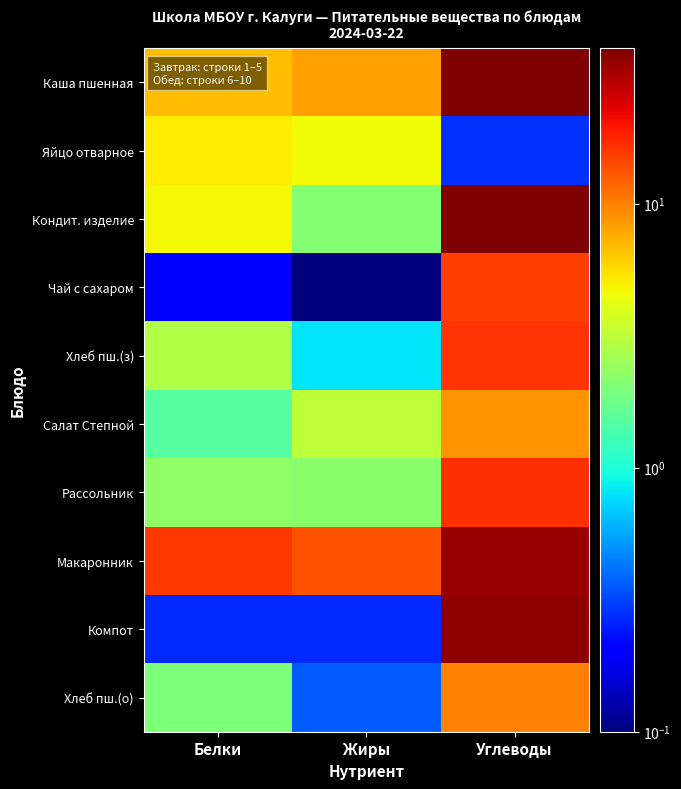

Reading left to right, what are all the values shown in this chart?

Каша пшенная: Белки=6.9	Жиры=8.2	Углеводы=37.9
Яйцо отварное: Белки=5.1	Жиры=4.6	Углеводы=0.3
Кондит. изделие: Белки=4.7	Жиры=2.1	Углеводы=38.8
Чай с сахаром: Белки=0.2	Жиры=0.1	Углеводы=15.0
Хлеб пш.(з): Белки=2.9	Жиры=0.8	Углеводы=16.3
Салат Степной: Белки=1.5	Жиры=3.2	Углеводы=8.9
Рассольник: Белки=2.3	Жиры=2.2	Углеводы=16.6
Макаронник: Белки=16.0	Жиры=13.4	Углеводы=34.2
Компот: Белки=0.3	Жиры=0.3	Углеводы=36.0
Хлеб пш.(о): Белки=2.0	Жиры=0.4	Углеводы=10.0